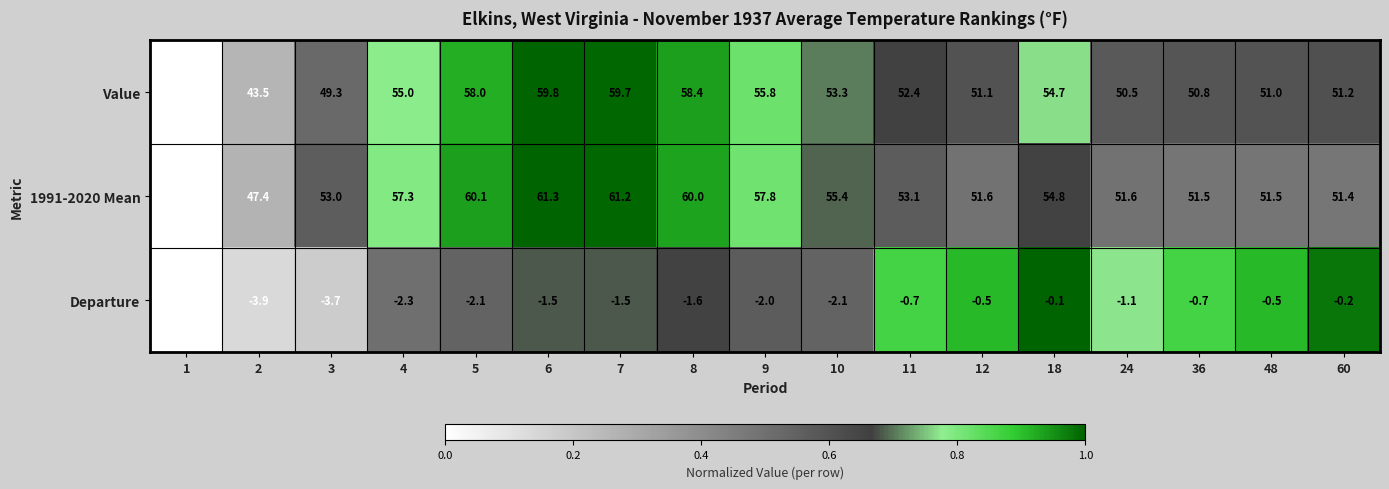

At how many categories does at least one series exceed 0?

17